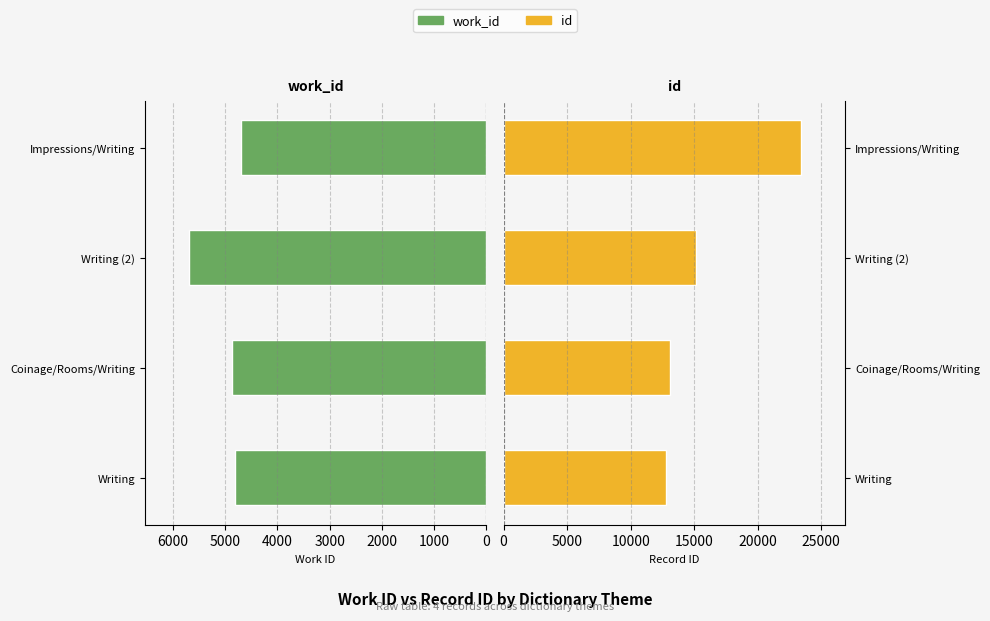

Which has a higher value, Coinage/Rooms/Writing or Impressions/Writing?

Coinage/Rooms/Writing